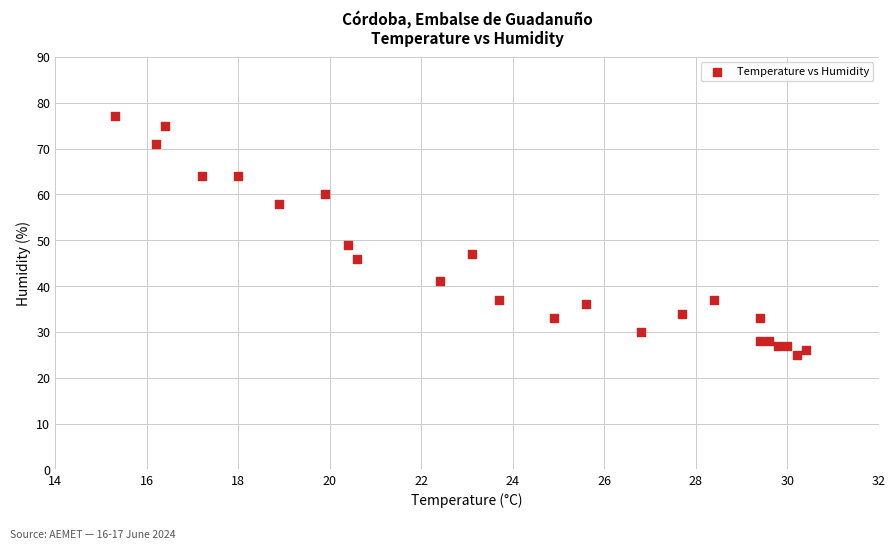

What Y value in the scatter plot is closest to 51?

49